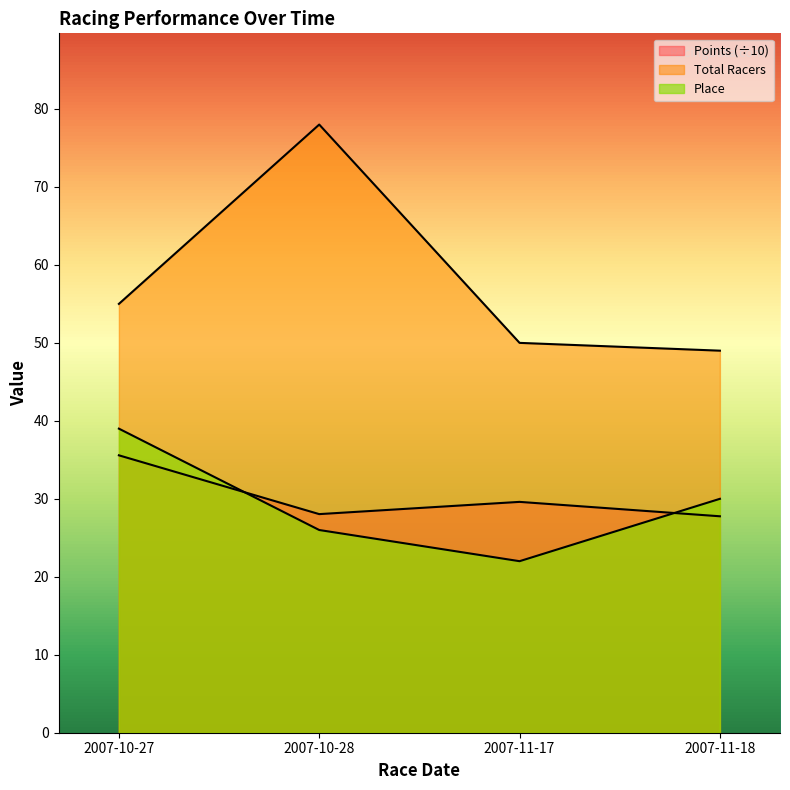

True or false: Place and Total Racers cross at least once.

False